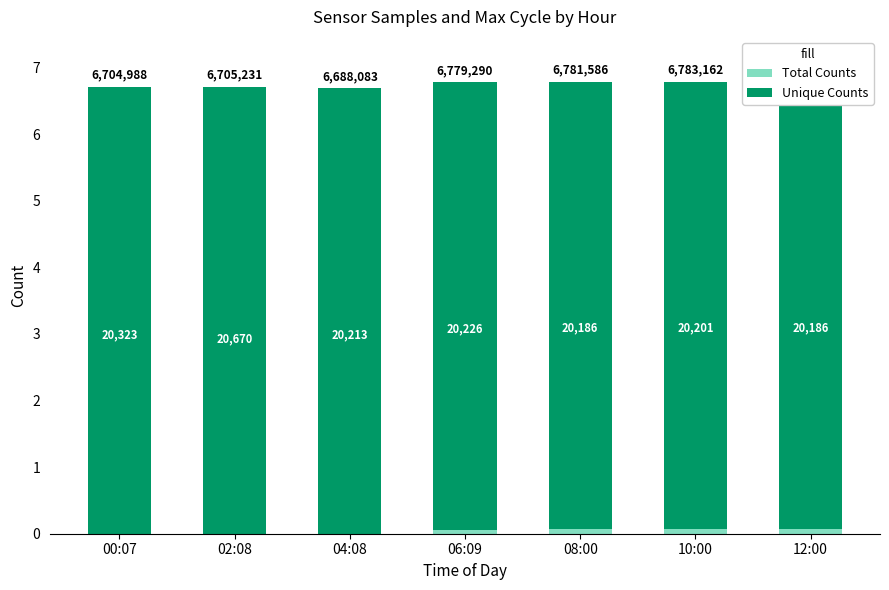

Which label corresponds to the largest value in the chart?

02:08